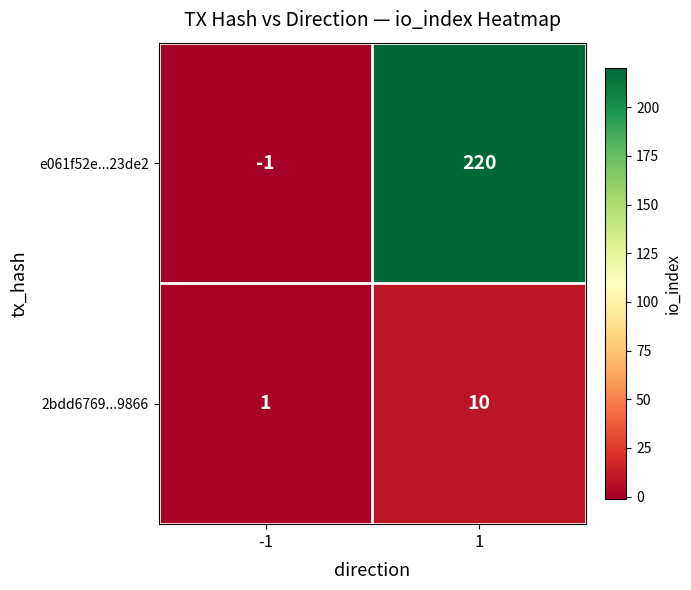

List the series in order of their overall mean, lowest first.

2bdd6769...9866, e061f52e...23de2